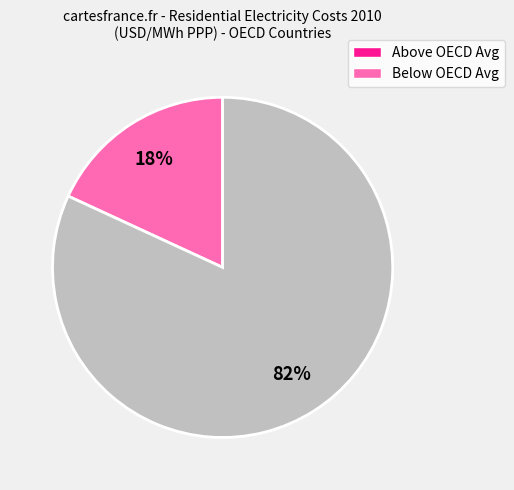

Does any single category account for the majority?

Yes